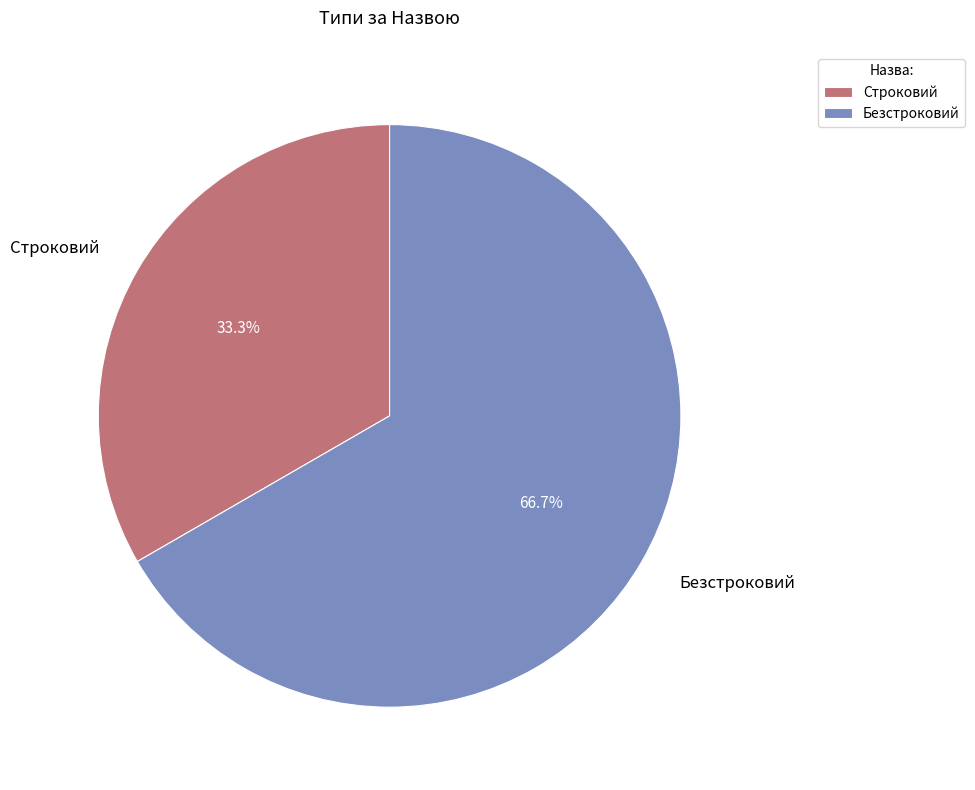

How many segments does this pie chart have?

2